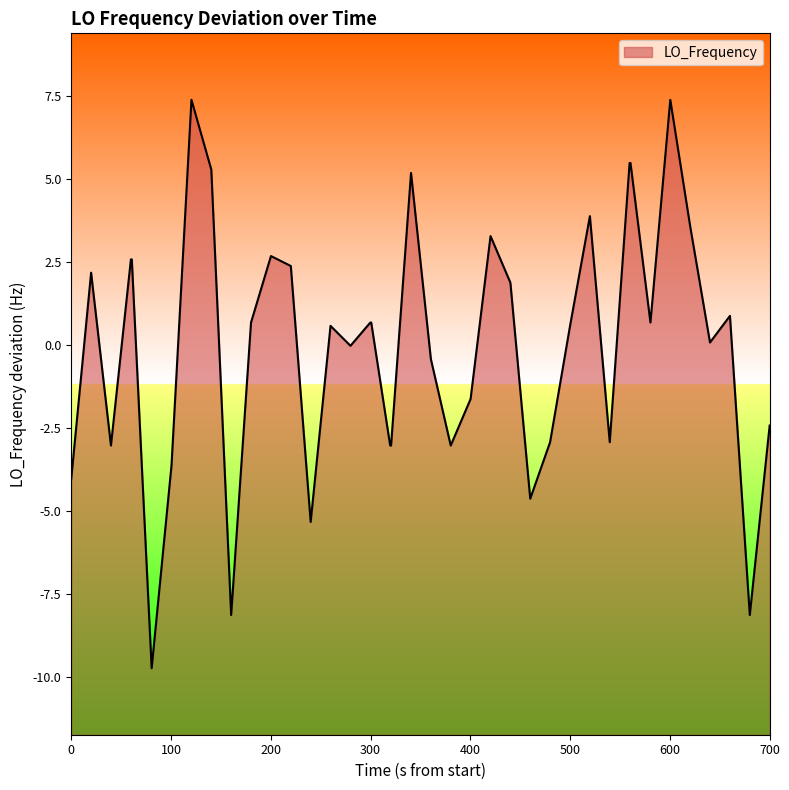

What is the greatest value displayed?

7.4